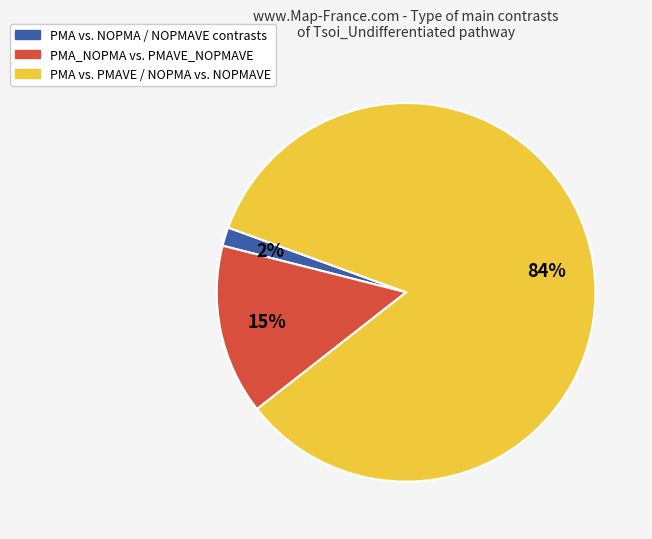

To the nearest percent, what is the average slice percentage?

33%